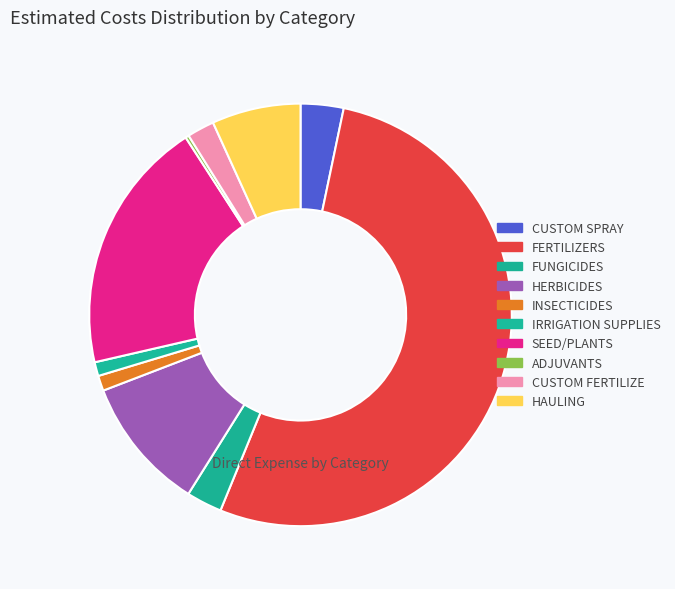

Count the number of slices in the pie.

10